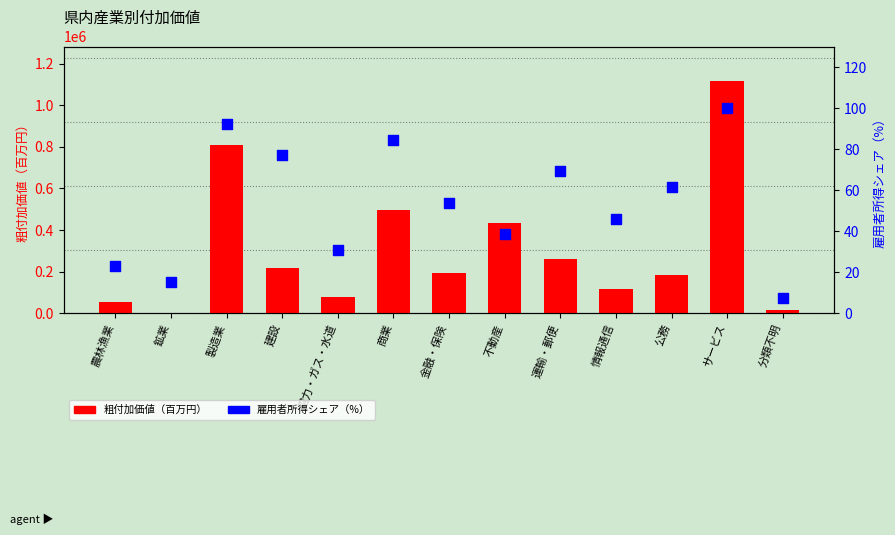

Which series has the widest spread of Y values?

粗付加価値（百万円）